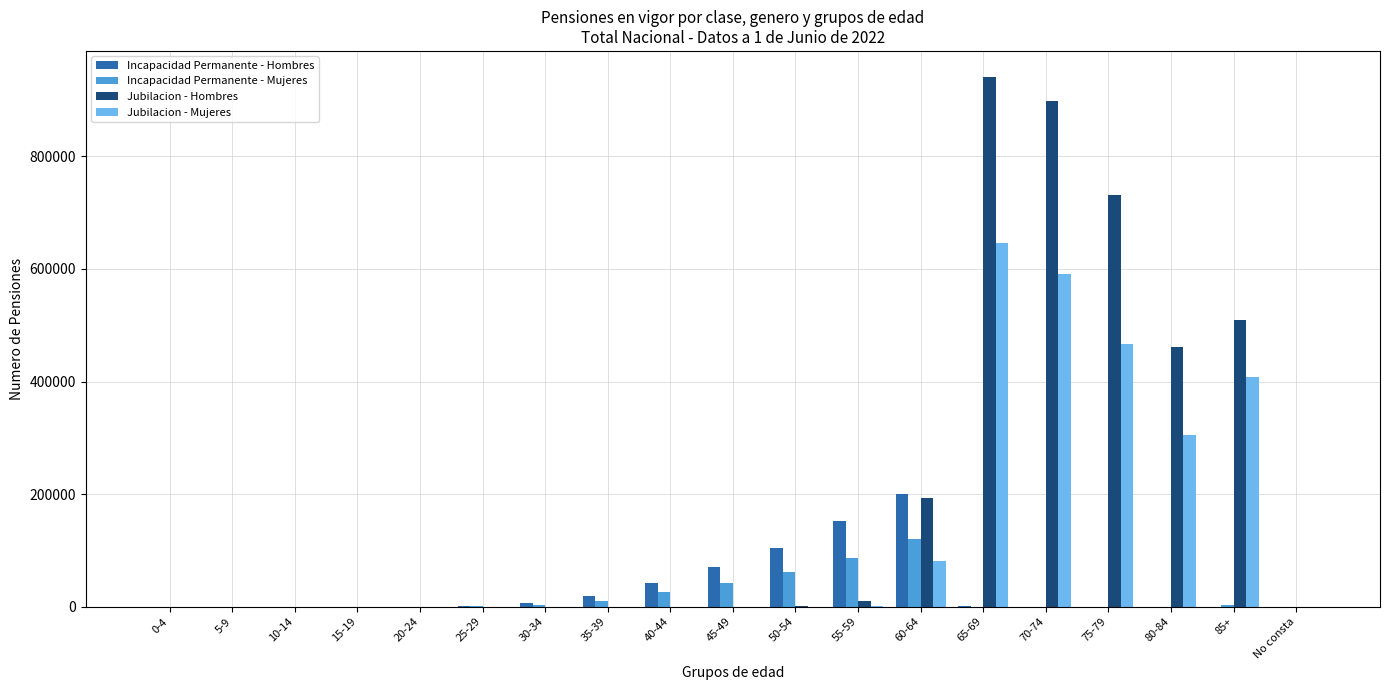

The value of Jubilacion - Hombres at 40-44 is -502816. True or false?

False